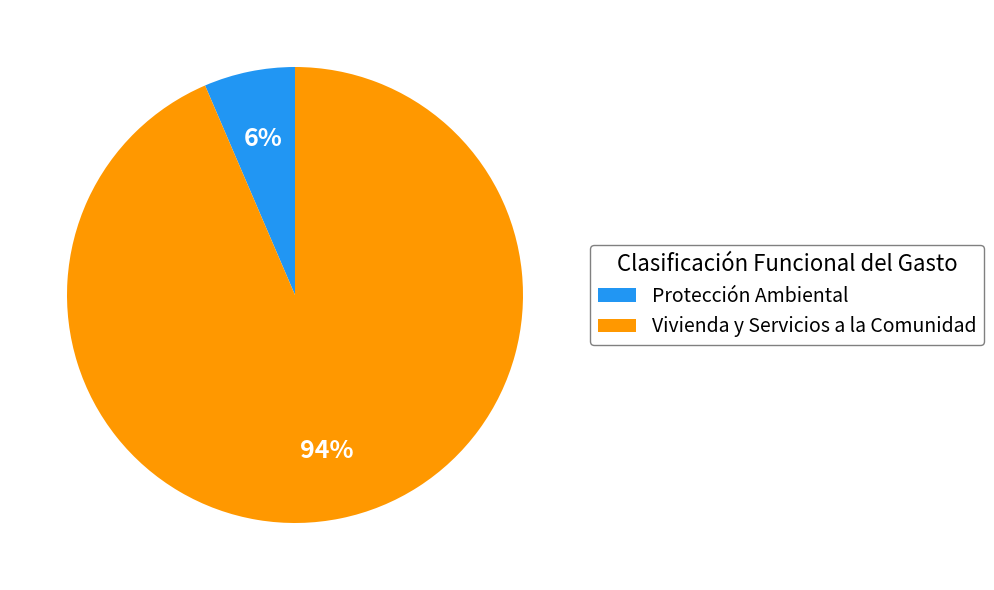

Is the sum of Protección Ambiental and Vivienda y Servicios a la Comunidad greater than half?

Yes